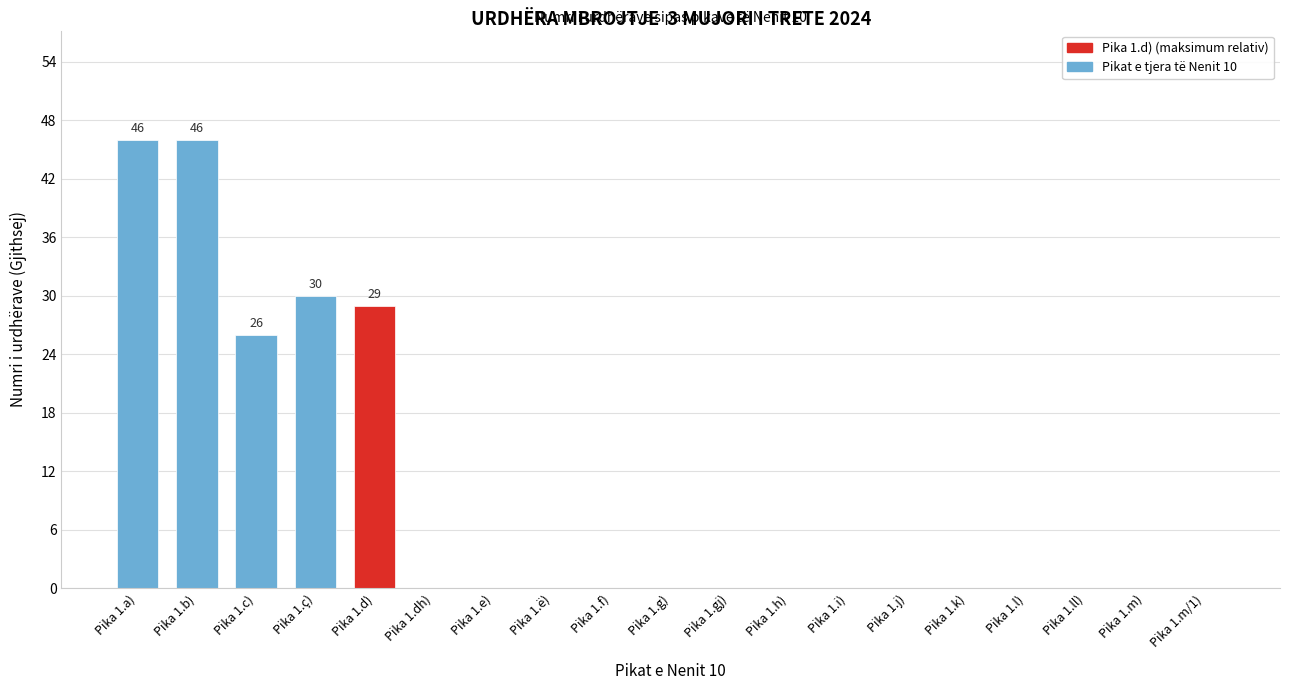

Reading left to right, transcribe all the data shown in this chart.

Pika 1.a)=46	Pika 1.b)=46	Pika 1.c)=26	Pika 1.ç)=30	Pika 1.d)=29	Pika 1.dh)=0	Pika 1.e)=0	Pika 1.ë)=0	Pika 1.f)=0	Pika 1.g)=0	Pika 1.gj)=0	Pika 1.h)=0	Pika 1.i)=0	Pika 1.j)=0	Pika 1.k)=0	Pika 1.l)=0	Pika 1.ll)=0	Pika 1.m)=0	Pika 1.m/1)=0